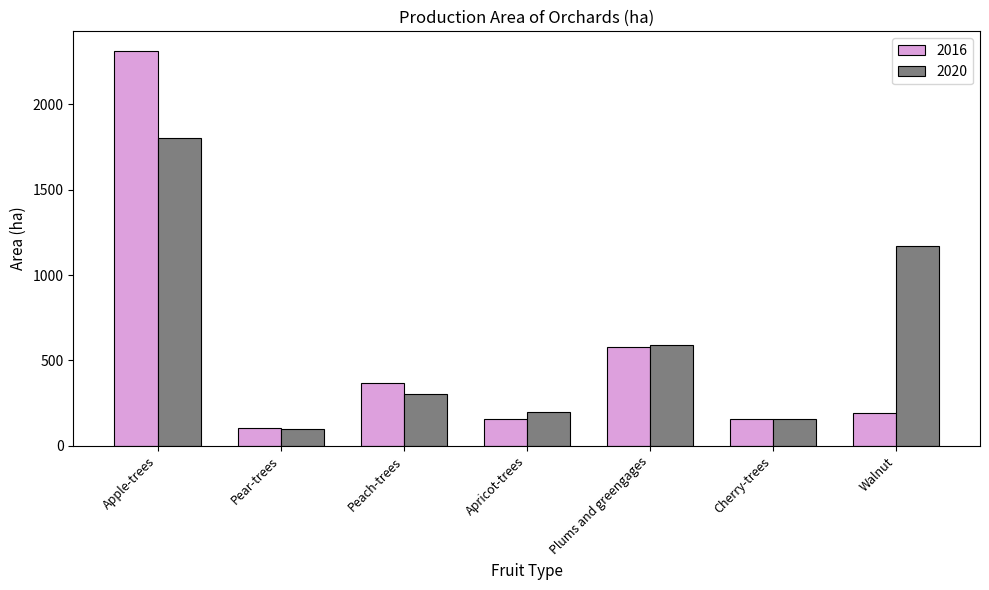

Is the value of 2020 at Plums and greengages greater than the value of 2016 at Cherry-trees?

Yes